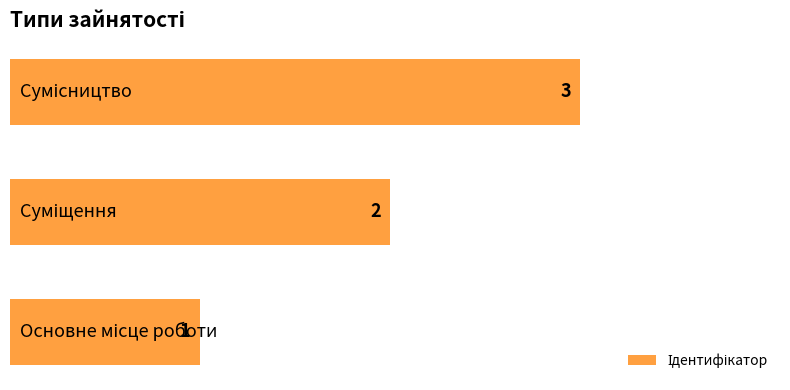

Count the values in the range 1 to 3.

3